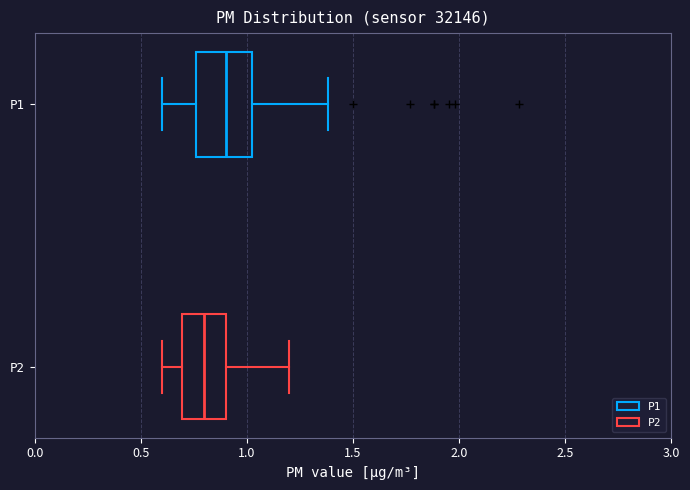

Reading bottom to top, transcribe this box plot: for each box, give where its median line is, the range the box spans, and where its two whiskers end, as read against the x-axis. The values are not printed on the chart, so give them approximately, as read against the axis.

P2: median 0.80, box 0.70 to 0.90, whiskers 0.60 to 1.20
P1: median 0.90, box 0.75 to 1.05, whiskers 0.60 to 1.40